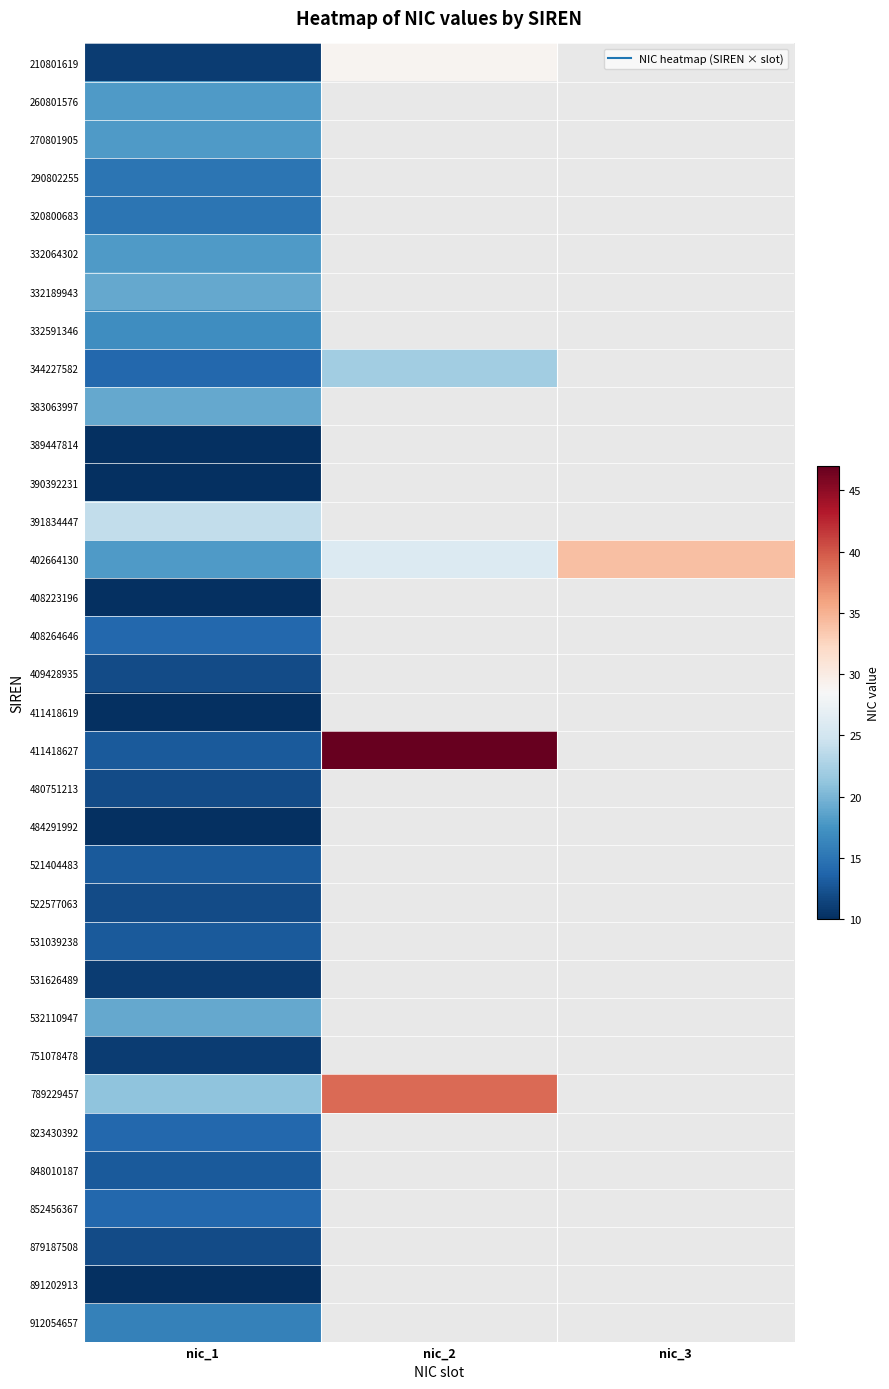

Which series has the largest total across all categories?

402664130